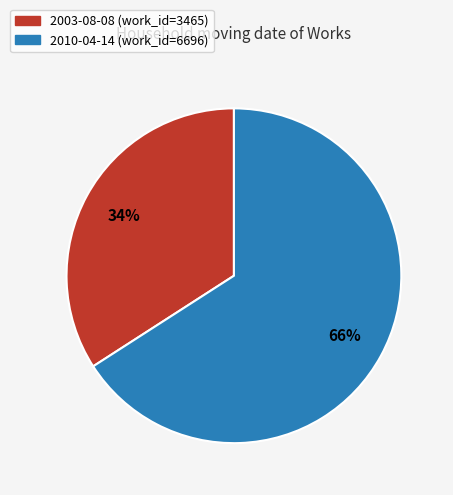

Combined, do 2003-08-08 and 2010-04-14 account for over 50%?

Yes